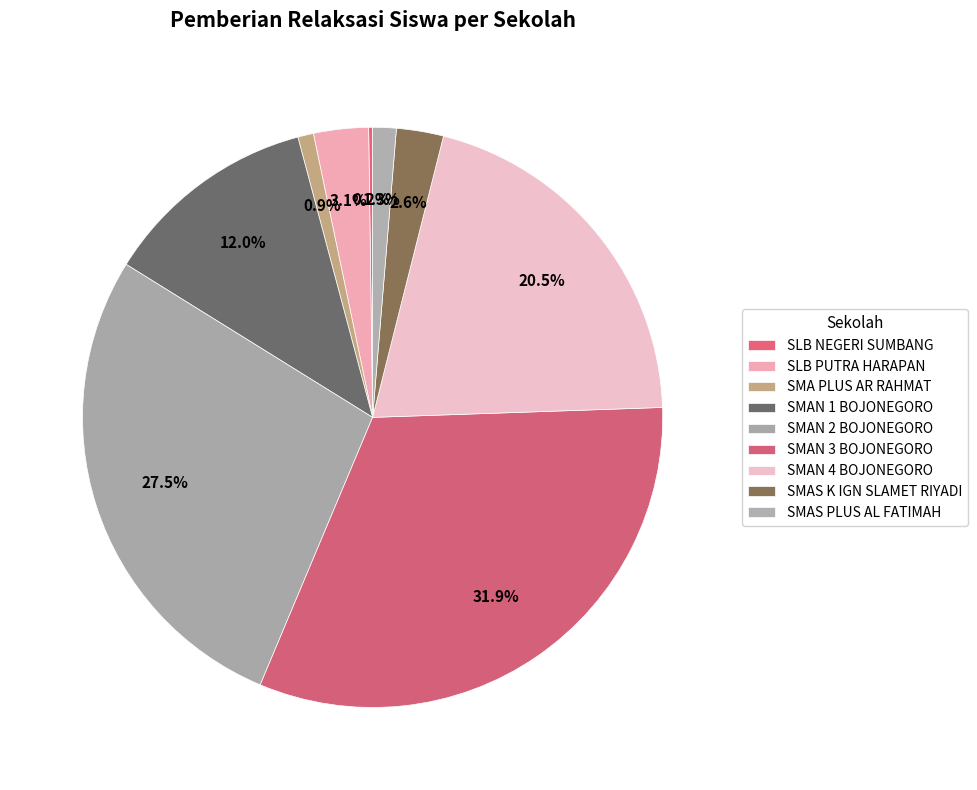

Is there a majority slice in this chart?

No